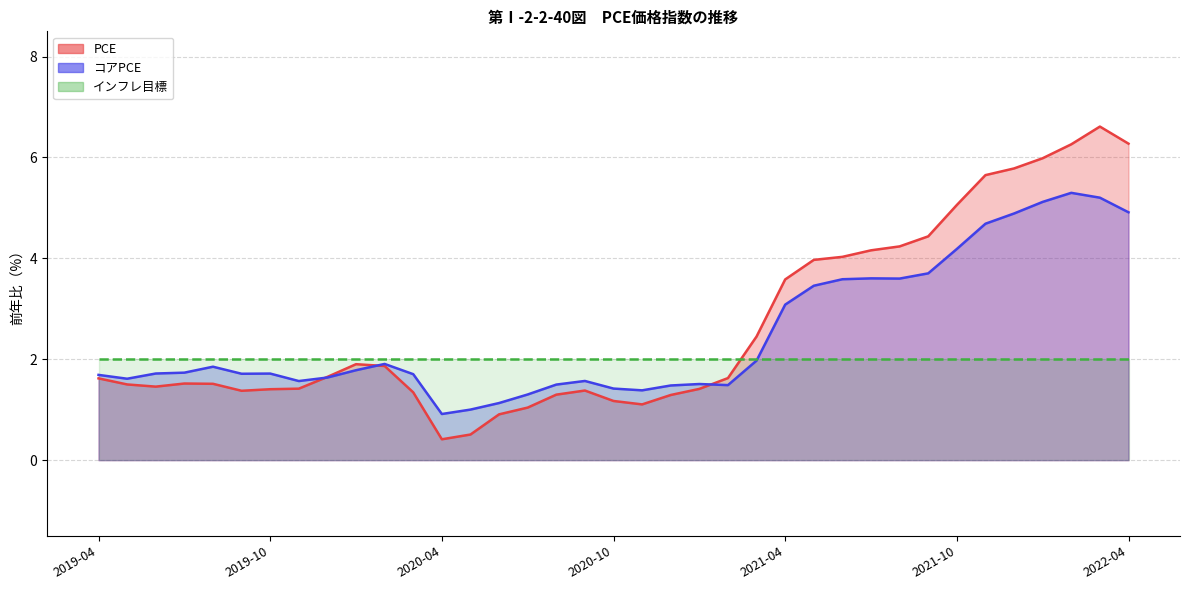

True or false: PCE_line has a value of 4.2 at 28.

True